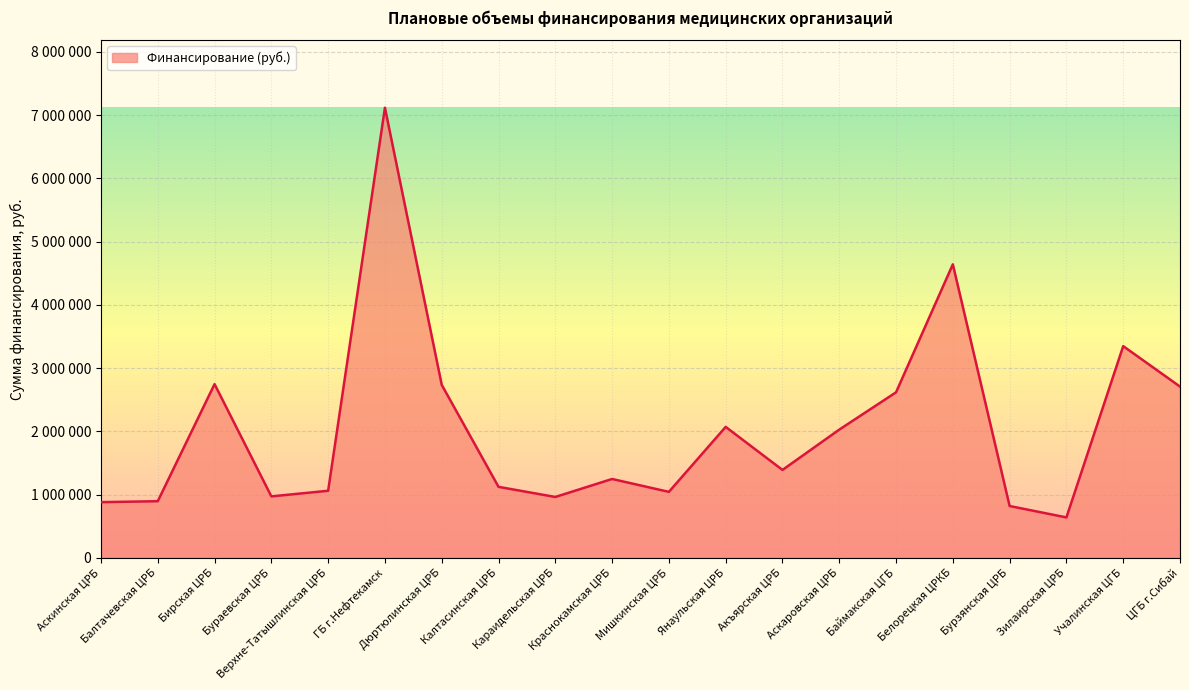

Does the chart display data point markers on the line(s)?

No